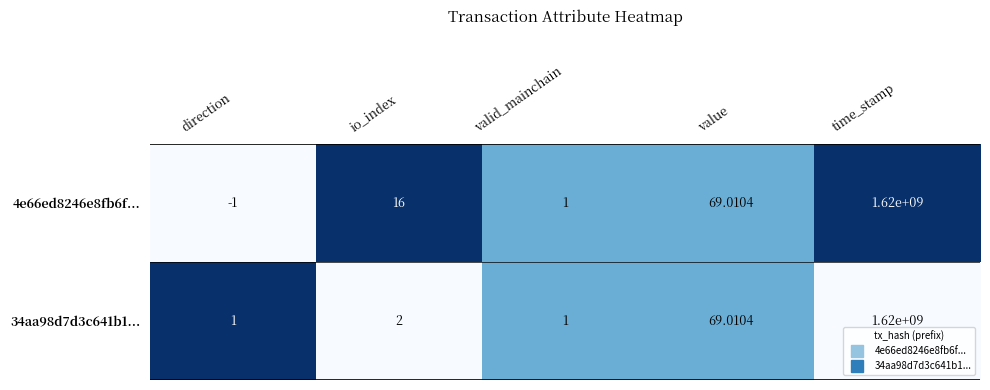

List the labels in order of 4e66ed8246e8fb6f... value, largest first.

time_stamp, value, io_index, valid_mainchain, direction